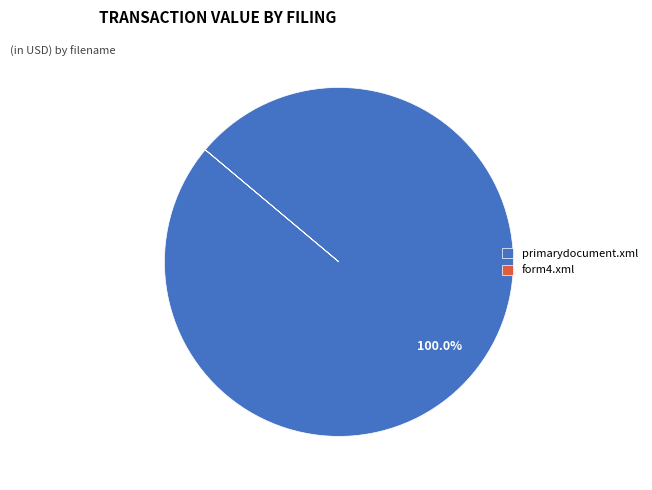

Does primarydocument.xml account for over 50% of the chart?

Yes